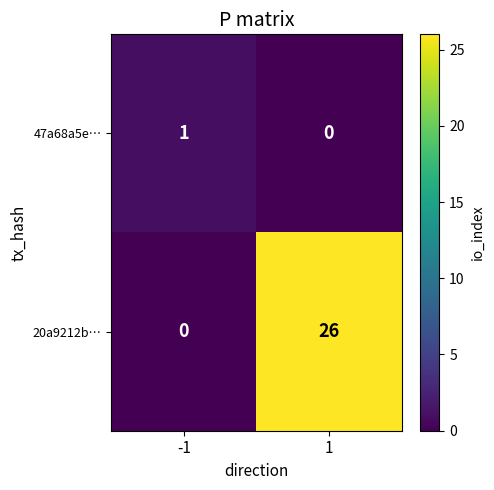

Rank the categories by 47a68a5e… value from highest to lowest.

-1, 1